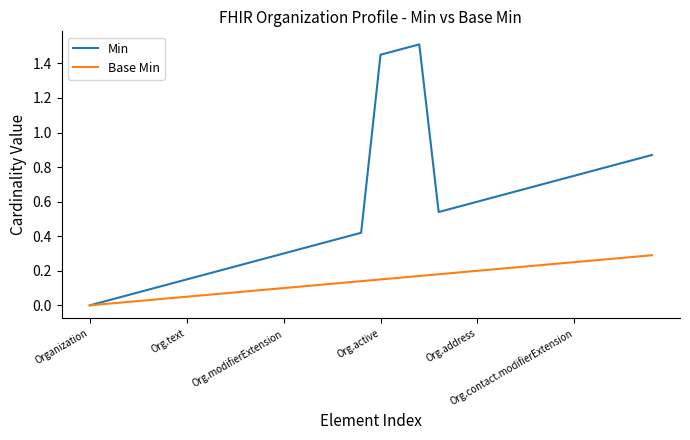

List the series in order of their peak value, highest first.

Min, Base Min